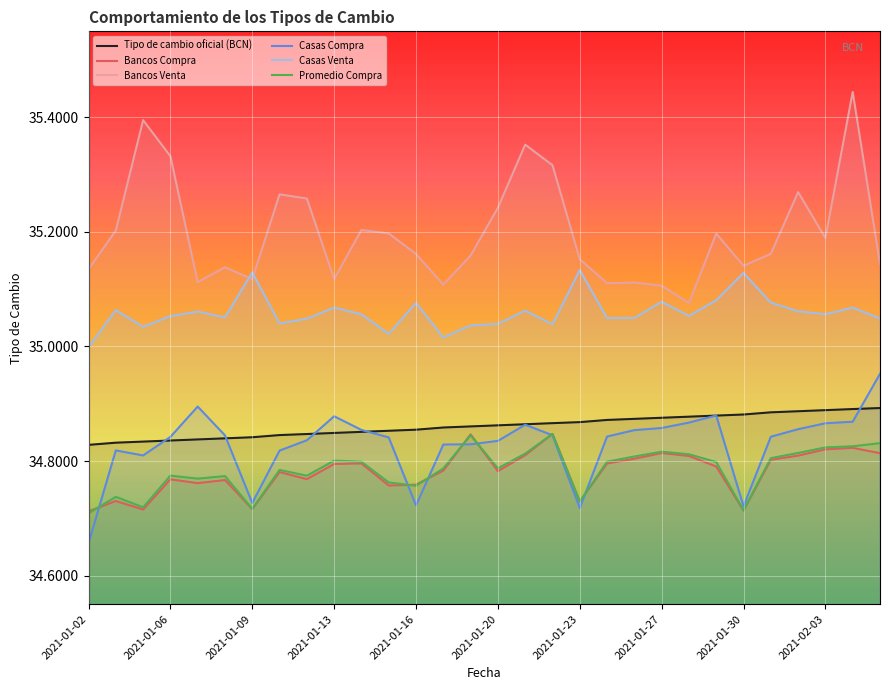

True or false: Tipo de cambio oficial (BCN) and Bancos Venta cross at least once.

False